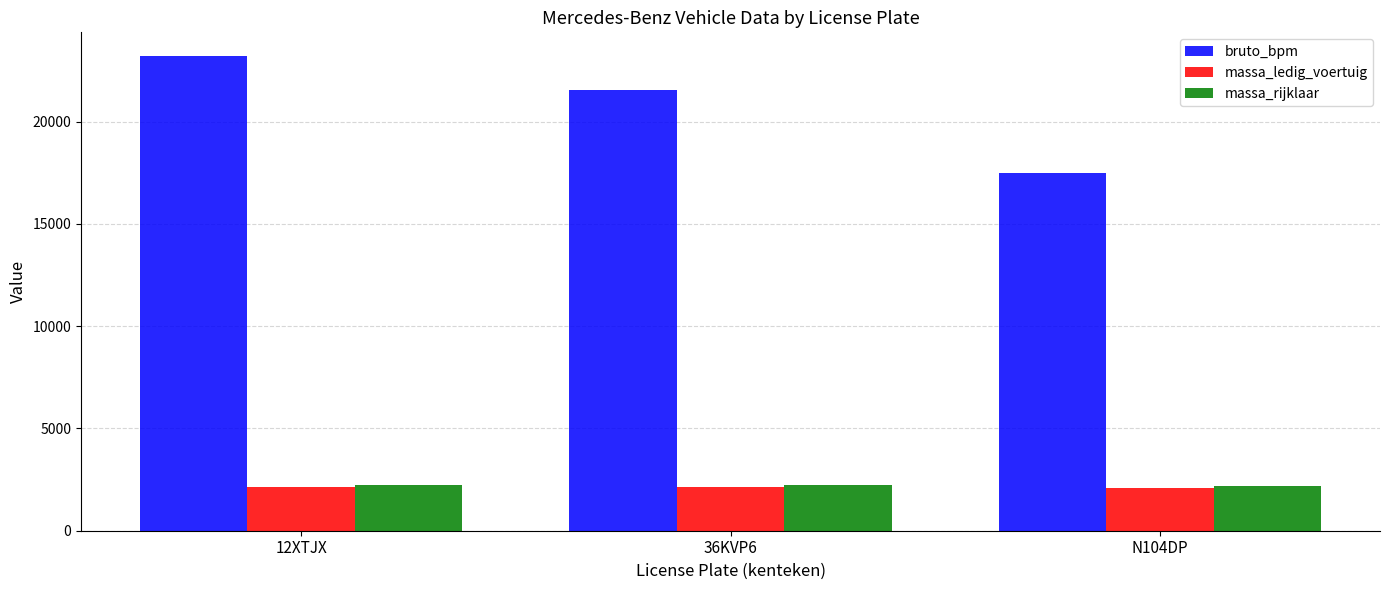

True or false: bruto_bpm has a value of 37797 at 12XTJX.

False